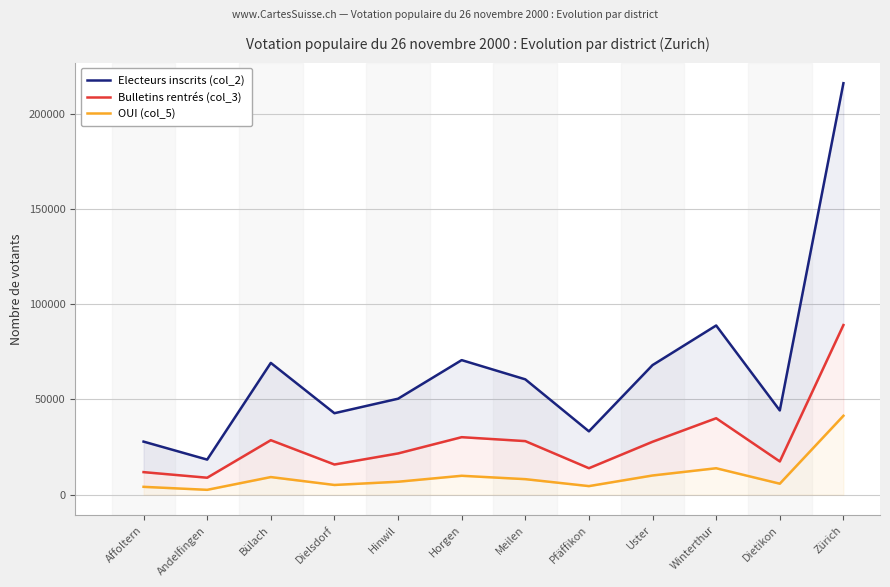

What is the total value across all series at Dielsdorf?

63607